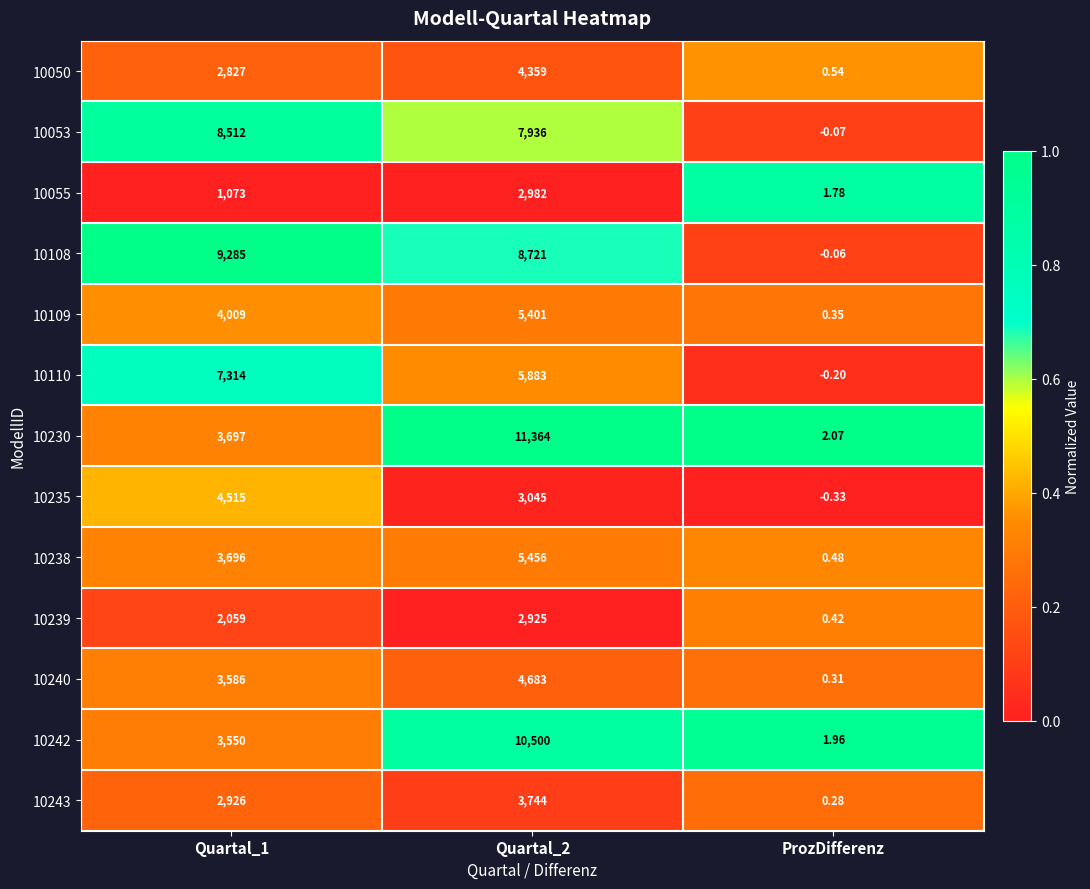

At how many categories does at least one series exceed 0?

3